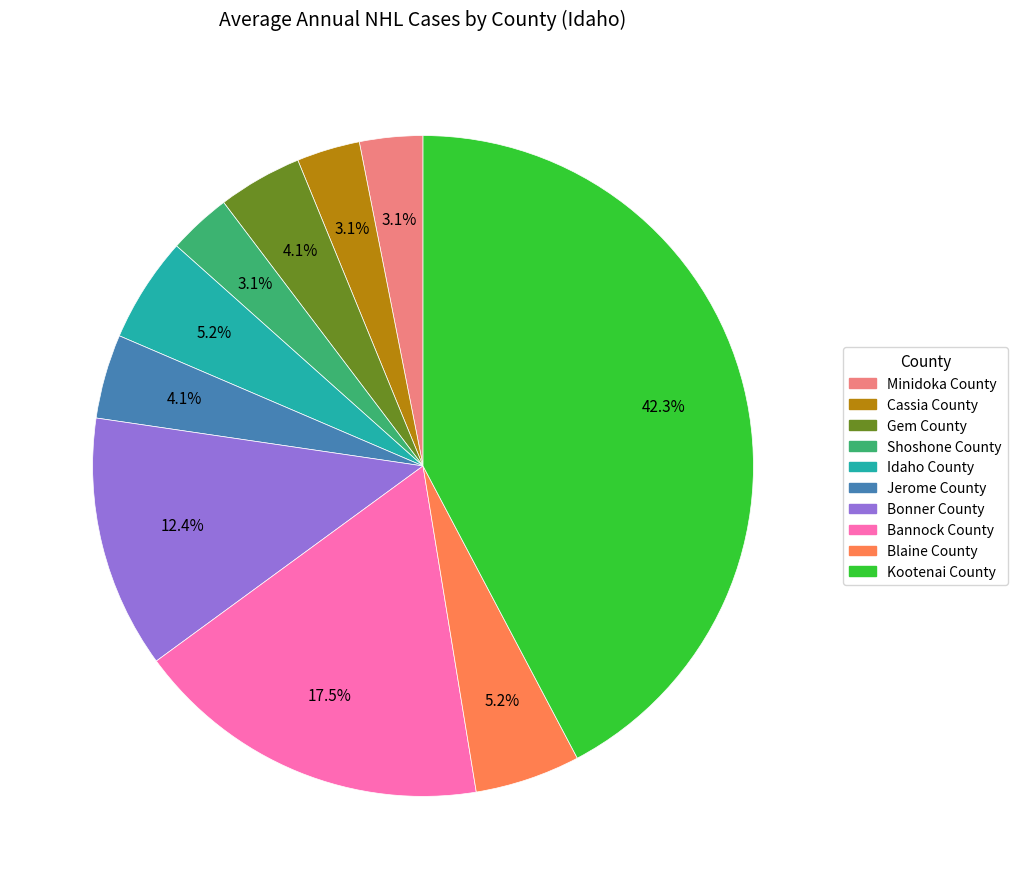

The Idaho County slice represents 5% of the pie. True or false?

True